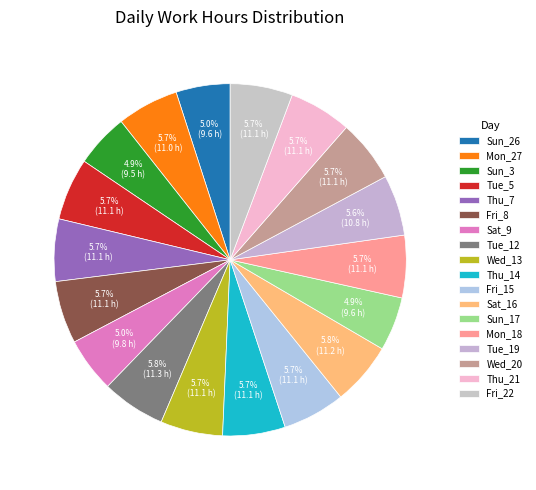

What is the ratio of the value at Sat_16 to the value at Sun_26?

1.2